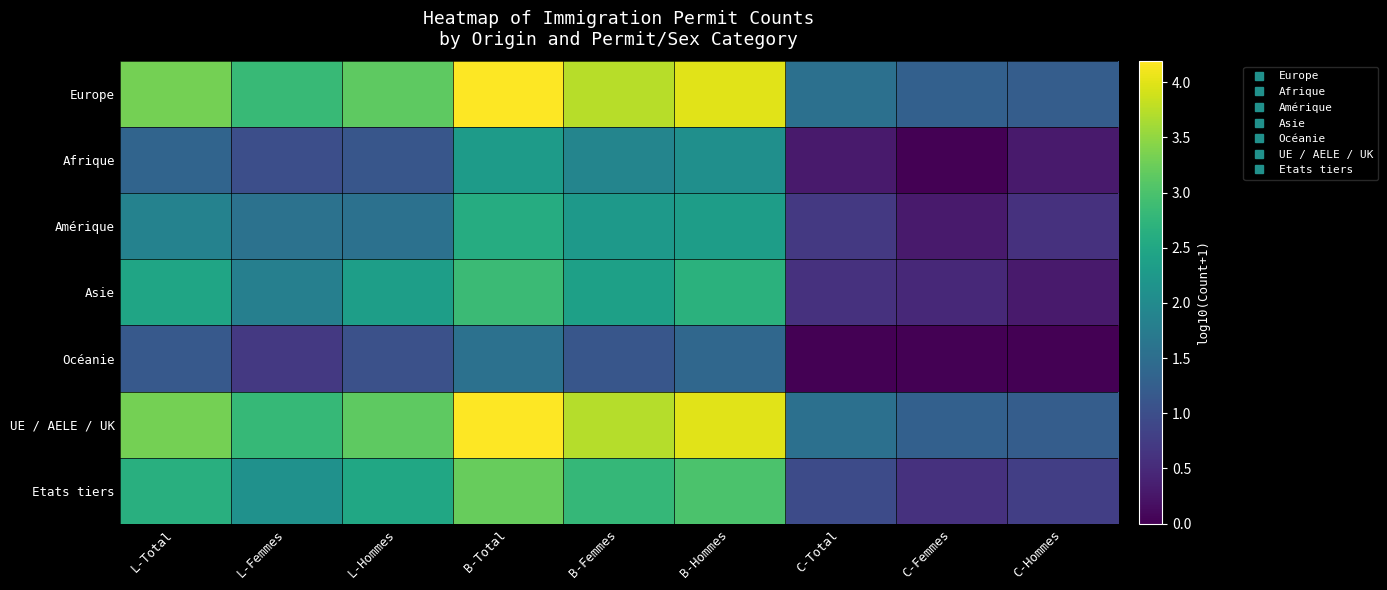

How many data points does each series have?

9